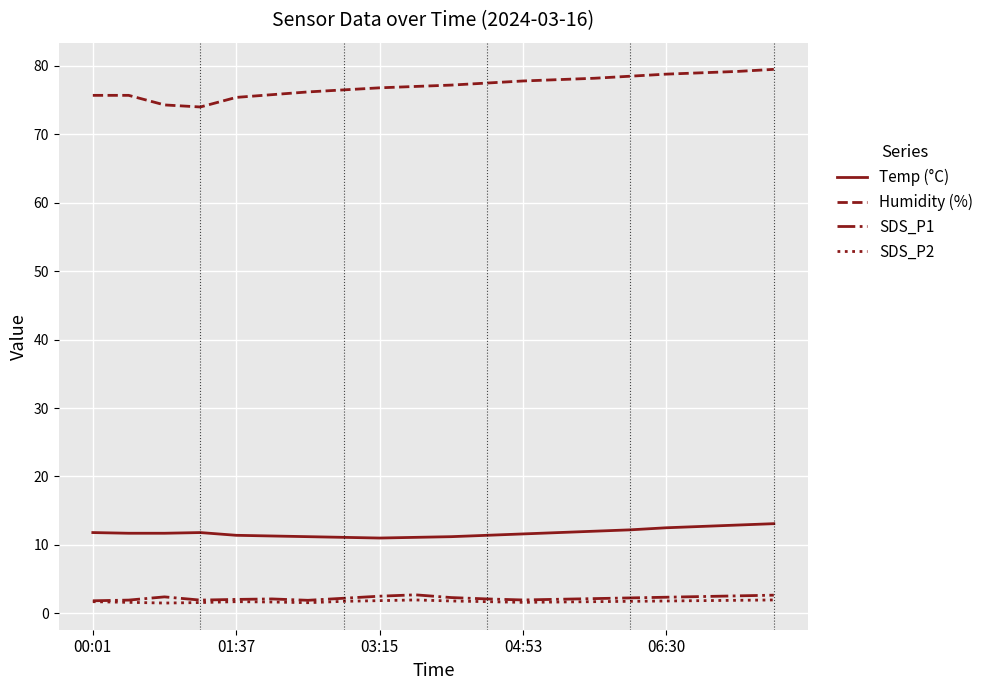

How many lines are shown in the chart?

4